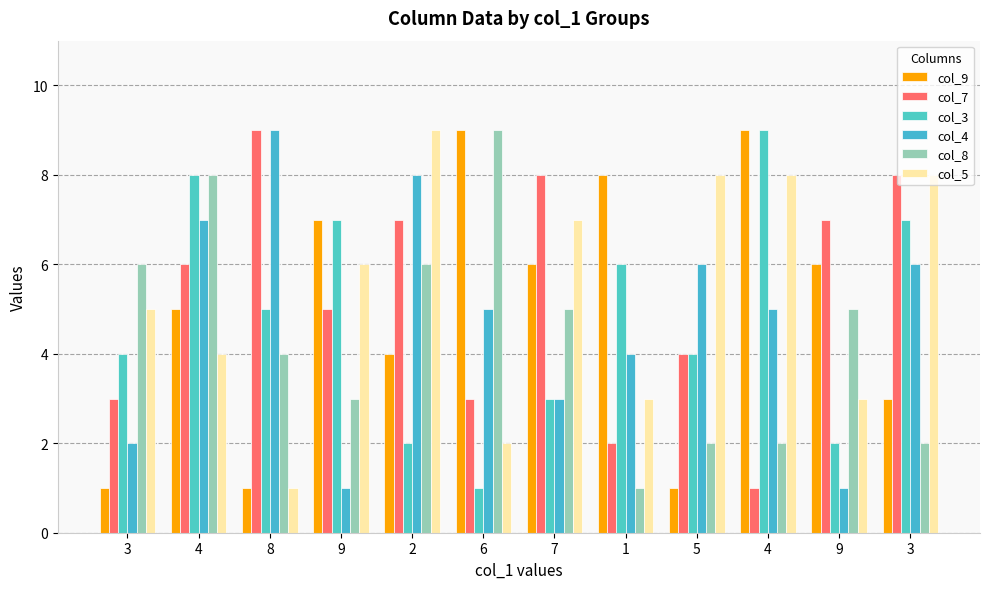

What is the value of the col_3 bar at the 8th from the left?

6